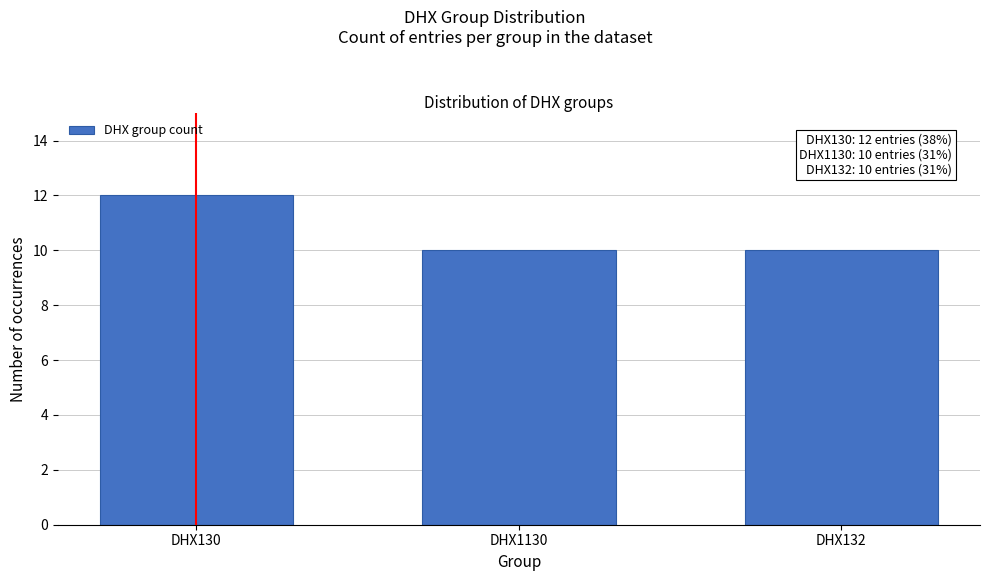

Reading left to right, list all the values displayed in this chart.

DHX130=12	DHX1130=10	DHX132=10